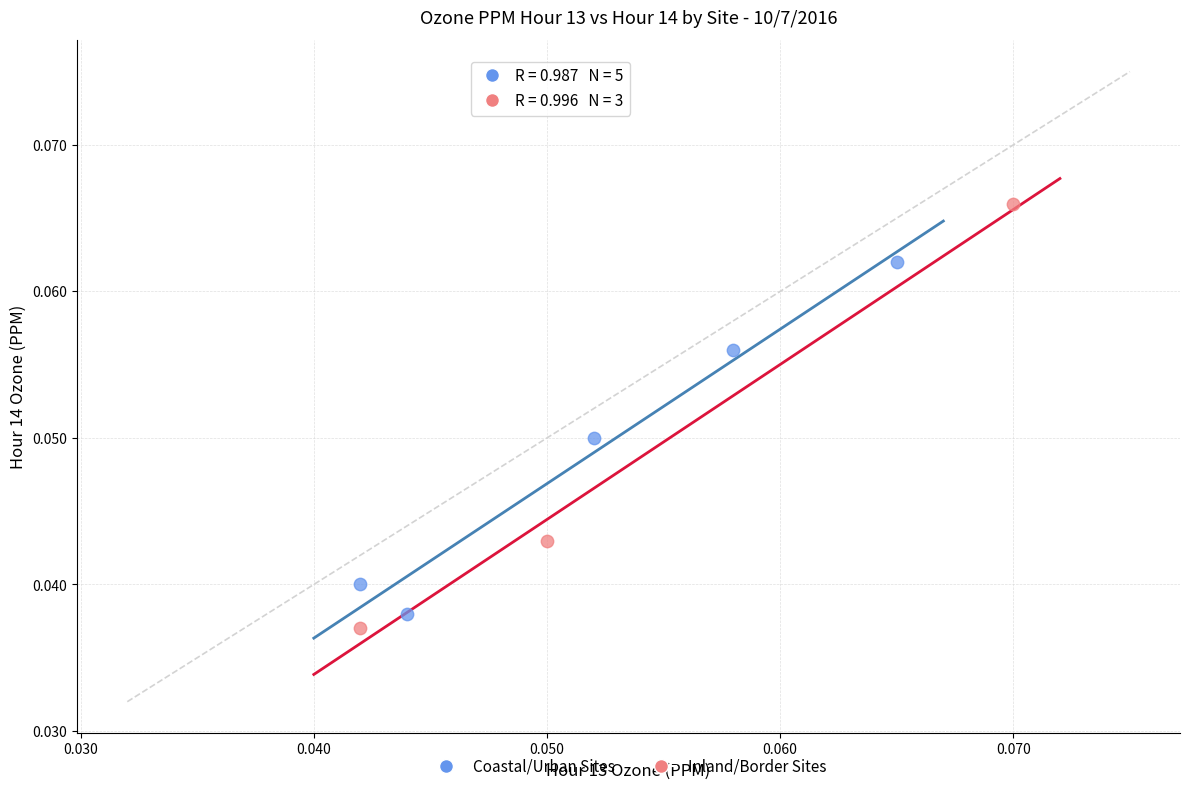

Which series has the widest spread of Y values?

Inland/Border Sites